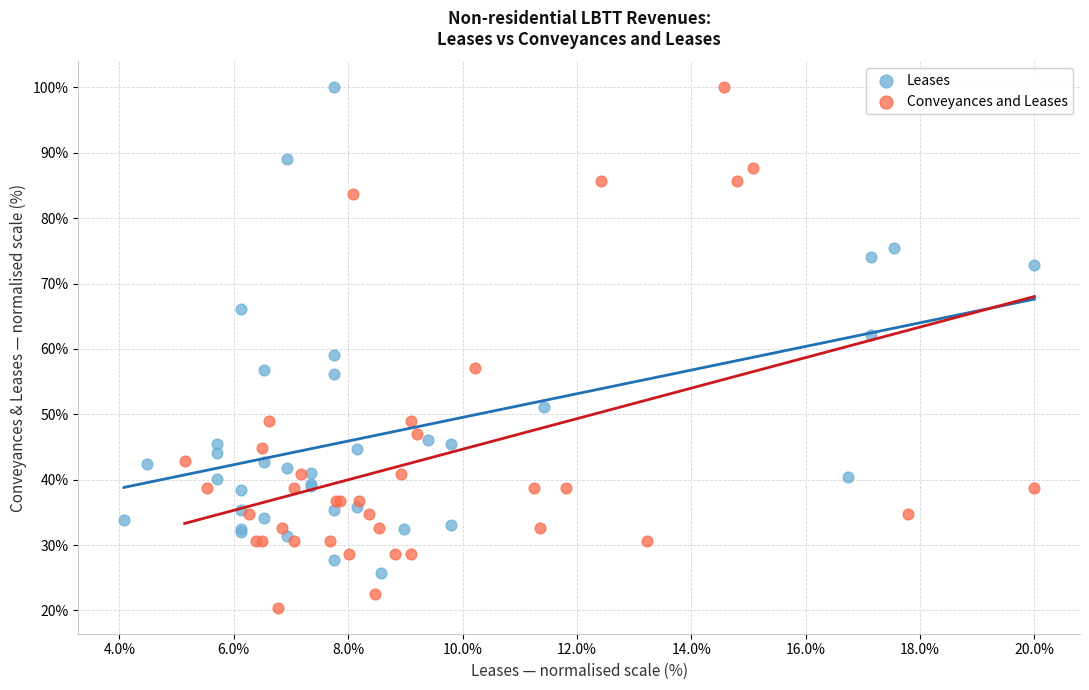

Which series has the widest spread of Y values?

Conveyances and Leases